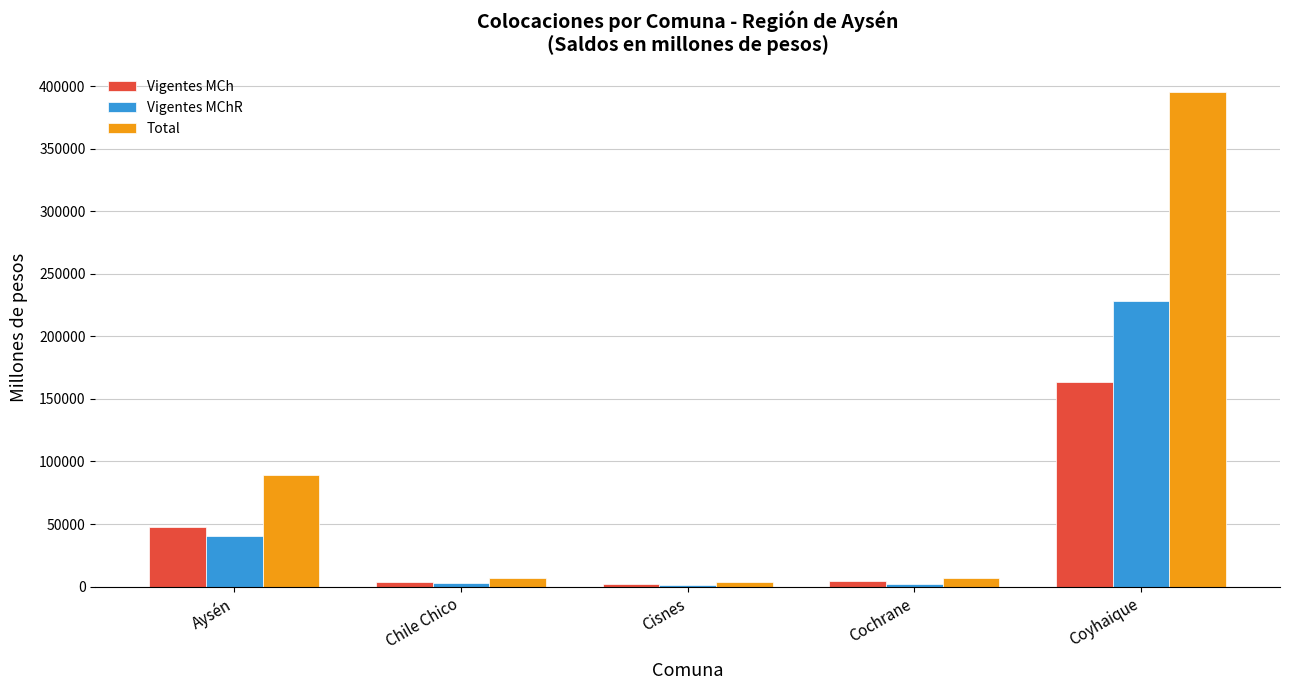

Which series has the largest range (max minus min)?

Total